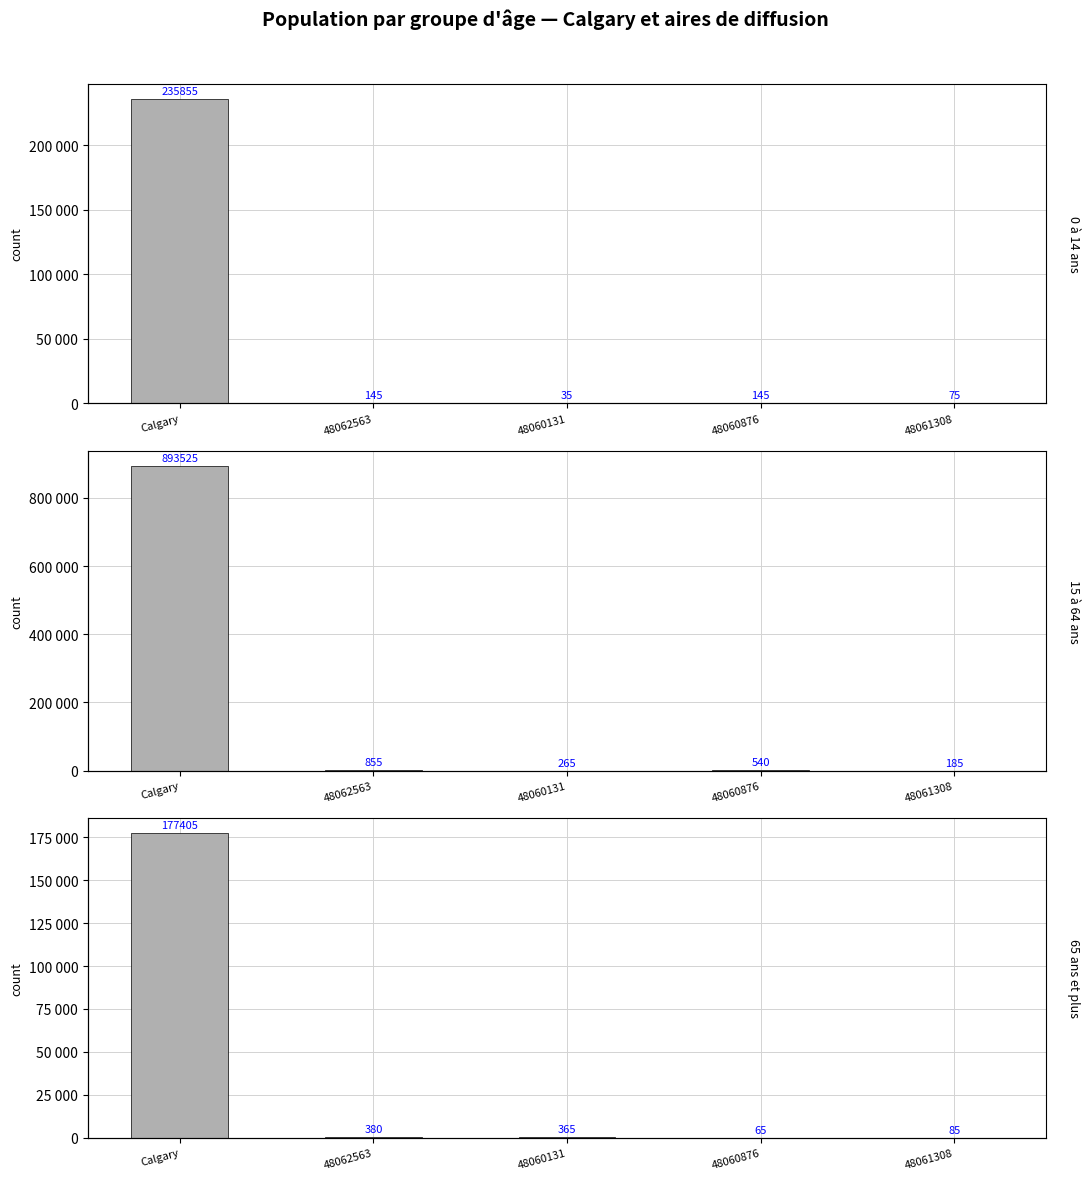

What is the greatest value displayed?

893525